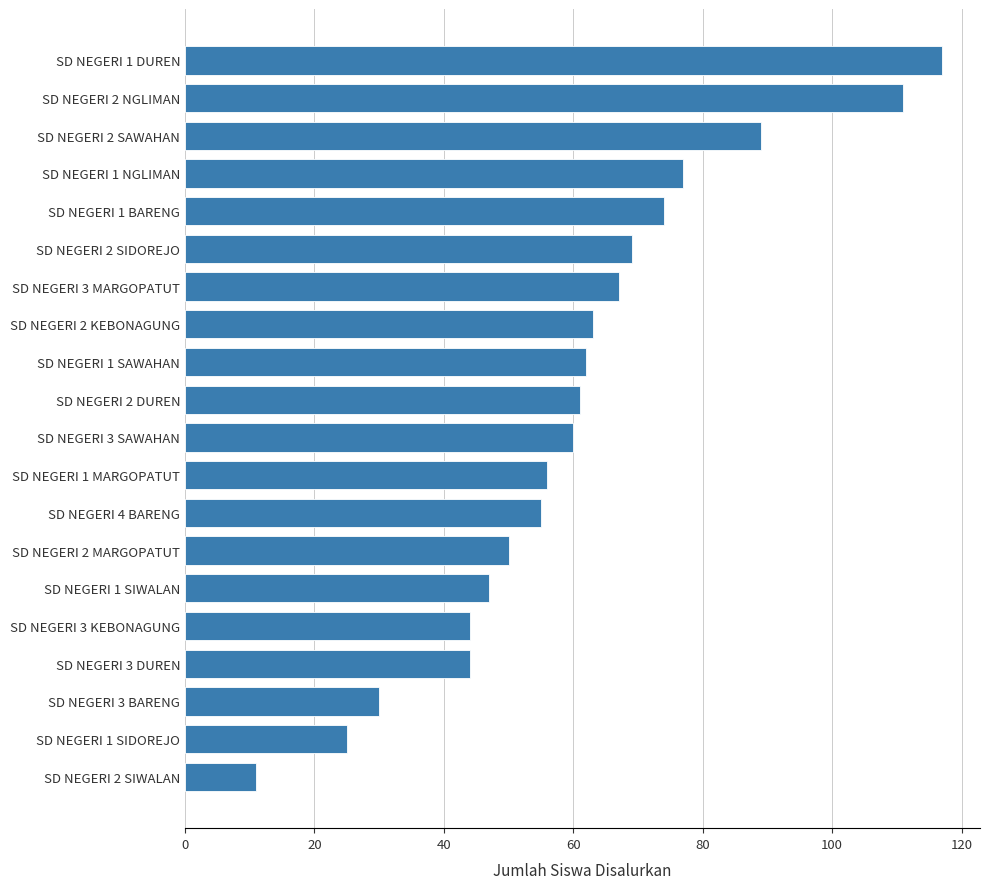

At which label is the value closest to 64?

SD NEGERI 2 KEBONAGUNG